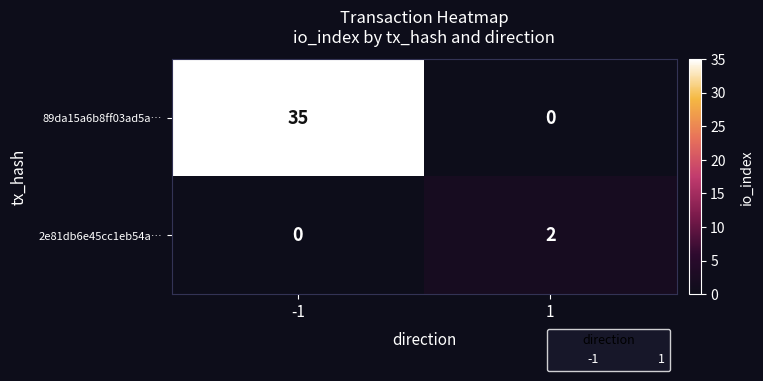

Reading right to left, extract all data points from this chart.

89da15a6b8ff03ad5a…: 1=0	-1=35
2e81db6e45cc1eb54a…: 1=2	-1=0